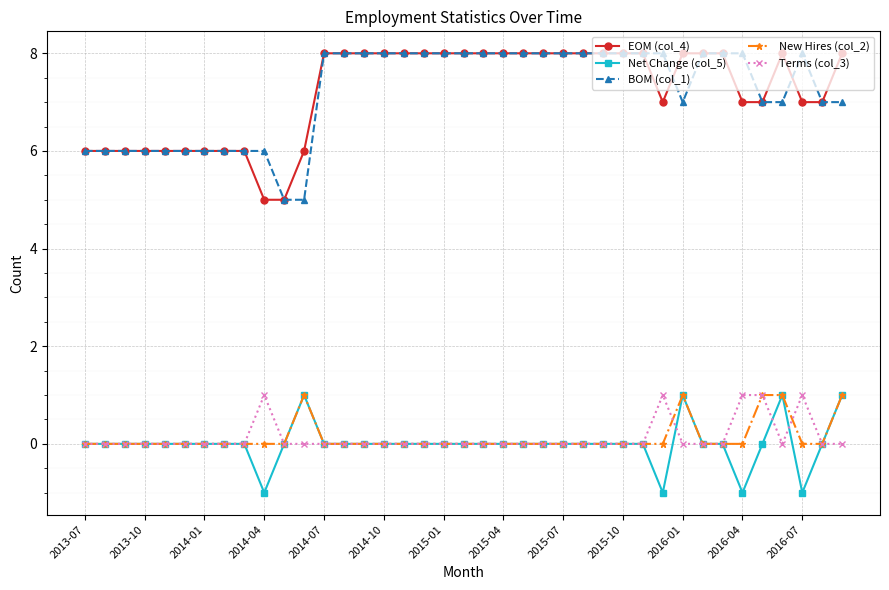

True or false: New Hires (col_2) has more than 0 points higher than both neighbors.

True